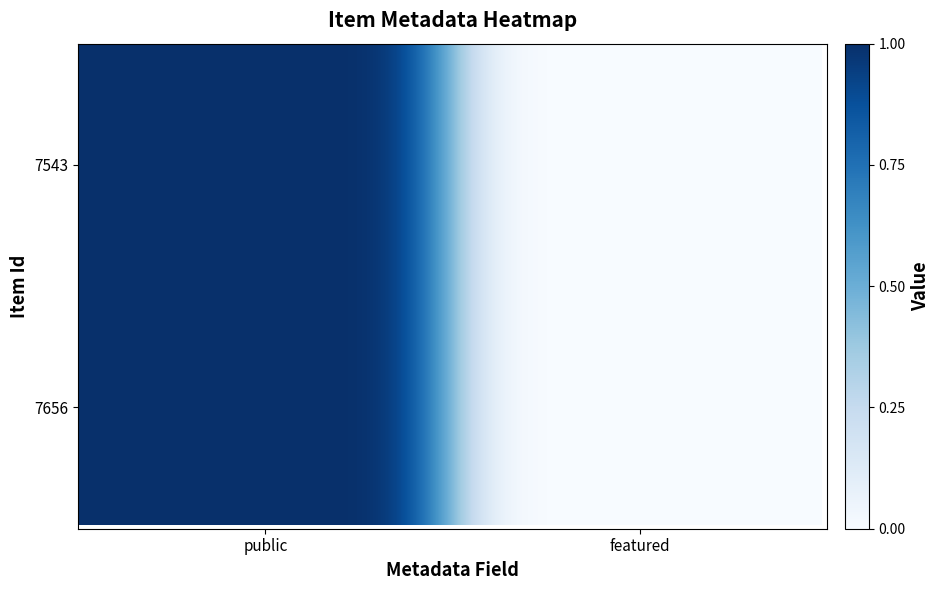

Reading left to right, extract all data points from this chart.

7543: public=1	featured=0
7656: public=1	featured=0